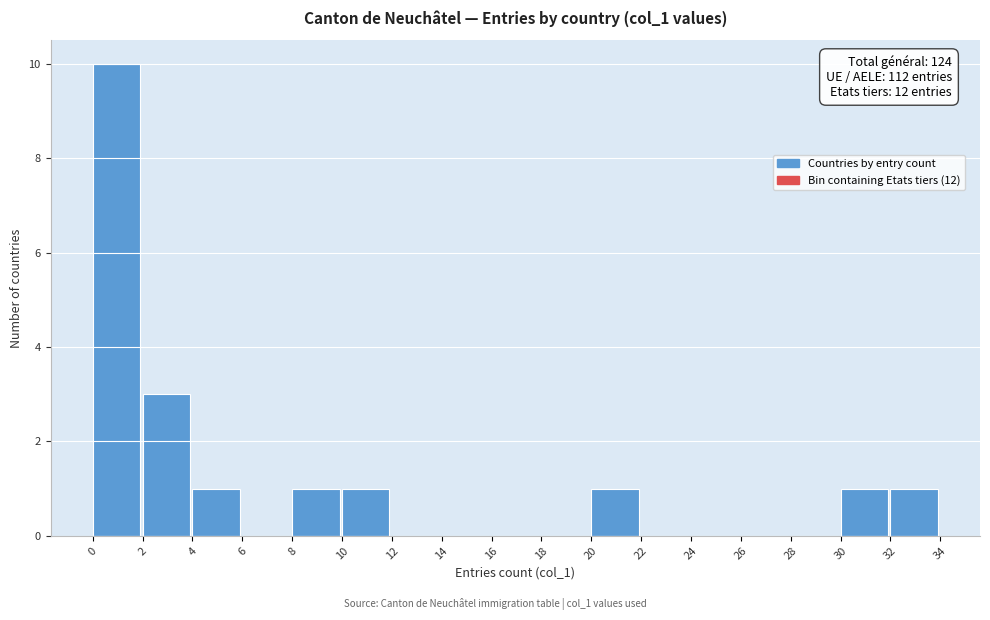

Which range on the x-axis has the tallest bar?

0 to 2